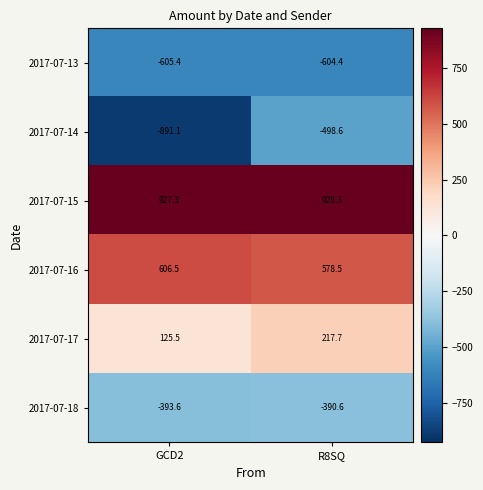

The 2017-07-17 series shows 62.3 at R8SQ. True or false?

False